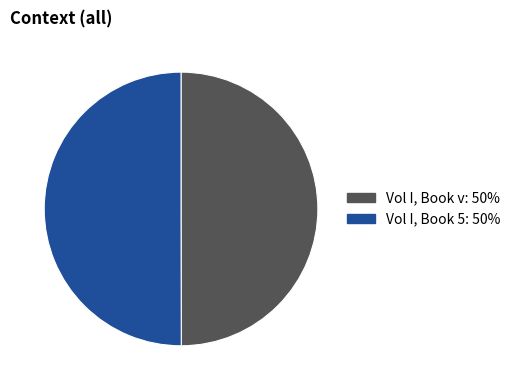

True or false: Vol I, Book v: 50% accounts for 50% of the total.

True